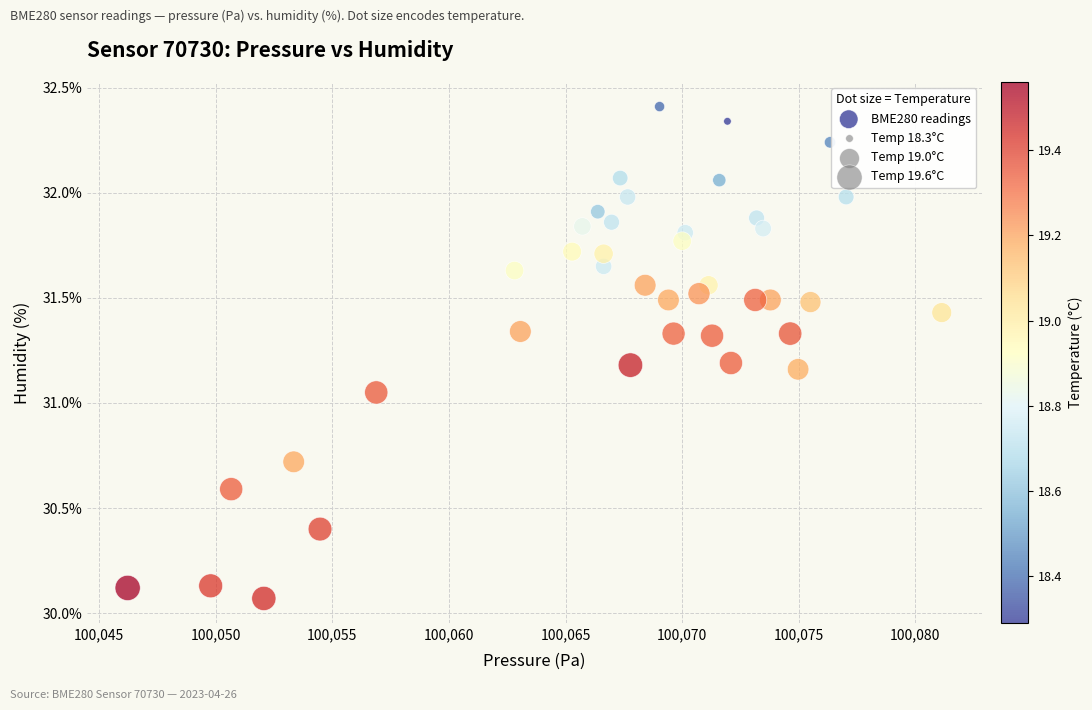

What is the range of X values (max minus min)?

34.9